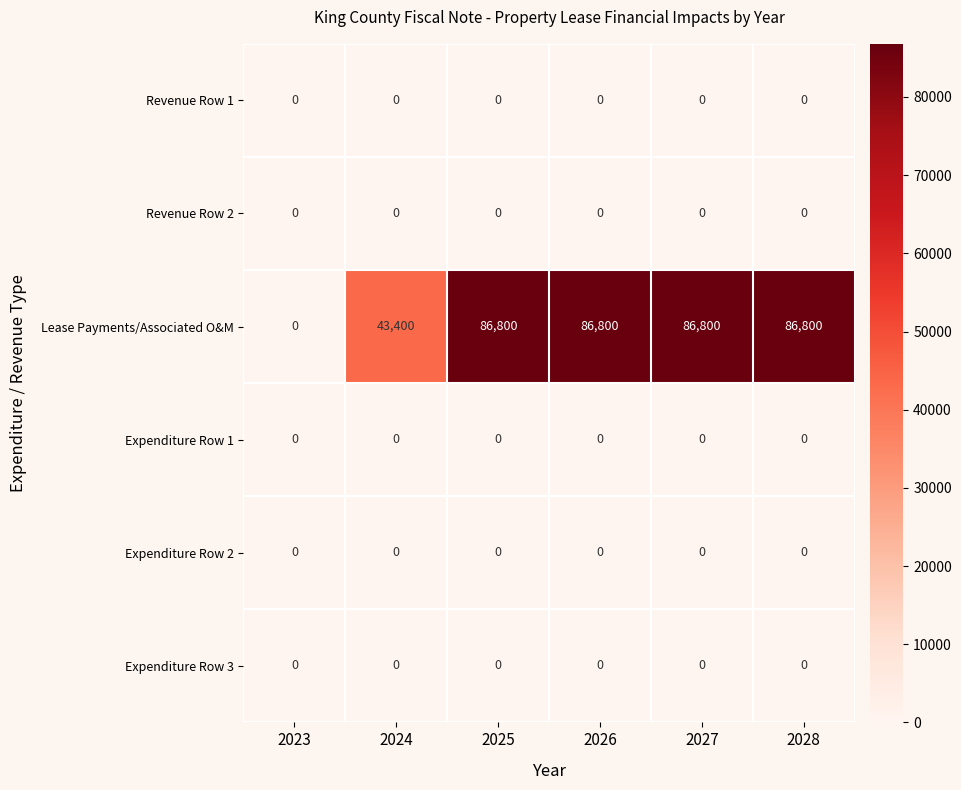

What is the total value across all series at 2024?

43400